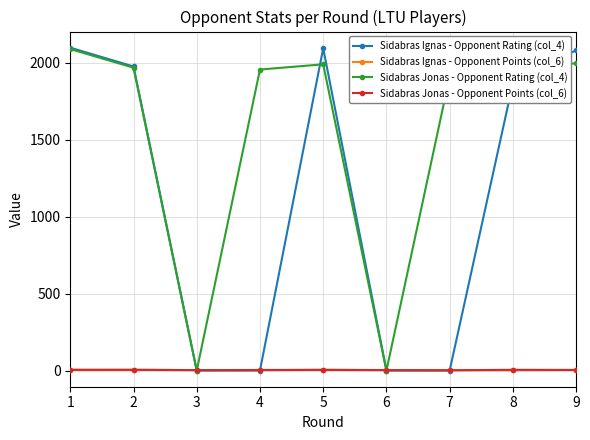

The value of Sidabras Ignas - Opponent Rating (col_4) at 4 is -655.8. True or false?

False